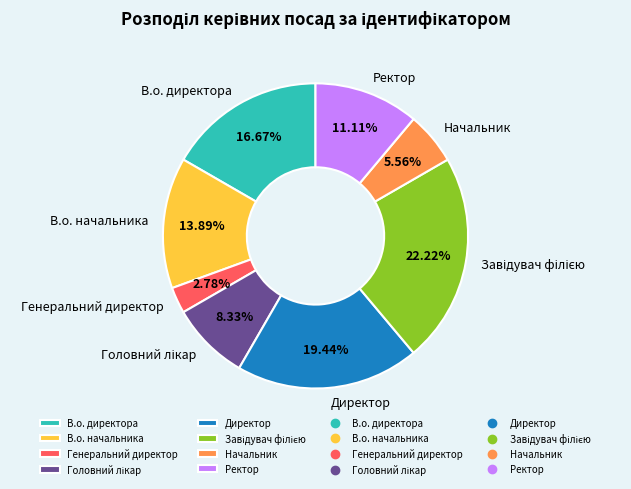

The В.о. начальника slice represents 23% of the pie. True or false?

False